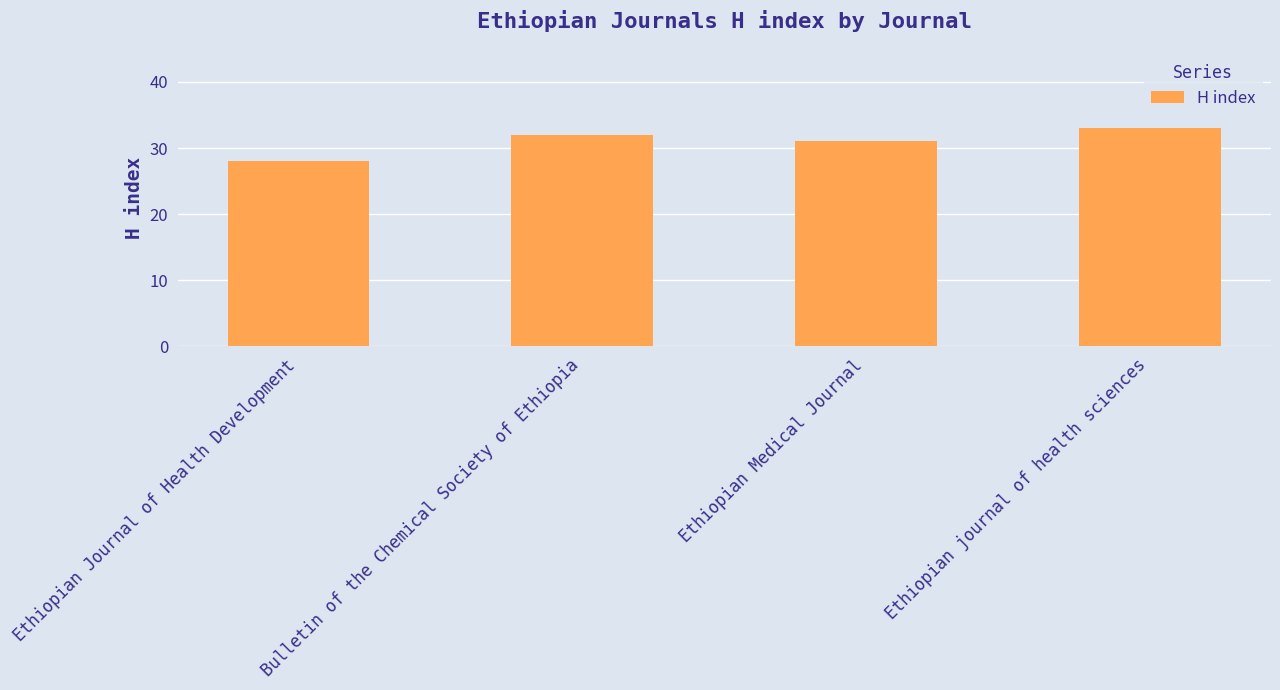

Between Ethiopian journal of health sciences and Ethiopian Journal of Health Development, which is larger?

Ethiopian journal of health sciences